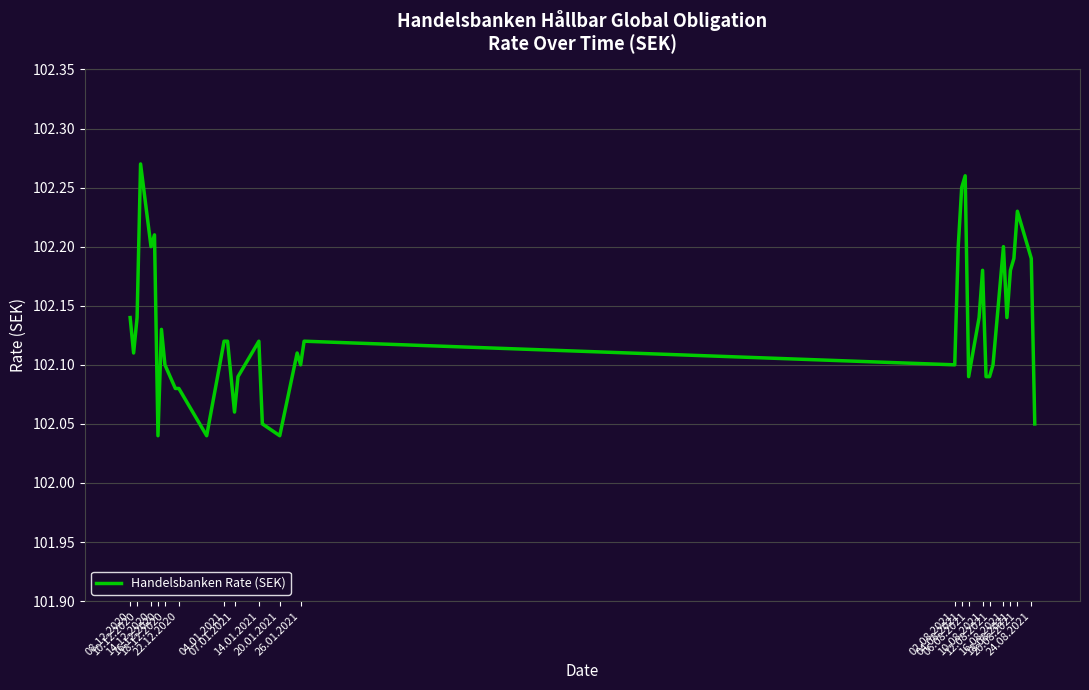

What is the label of the 6th point from the left?

22.12.2020